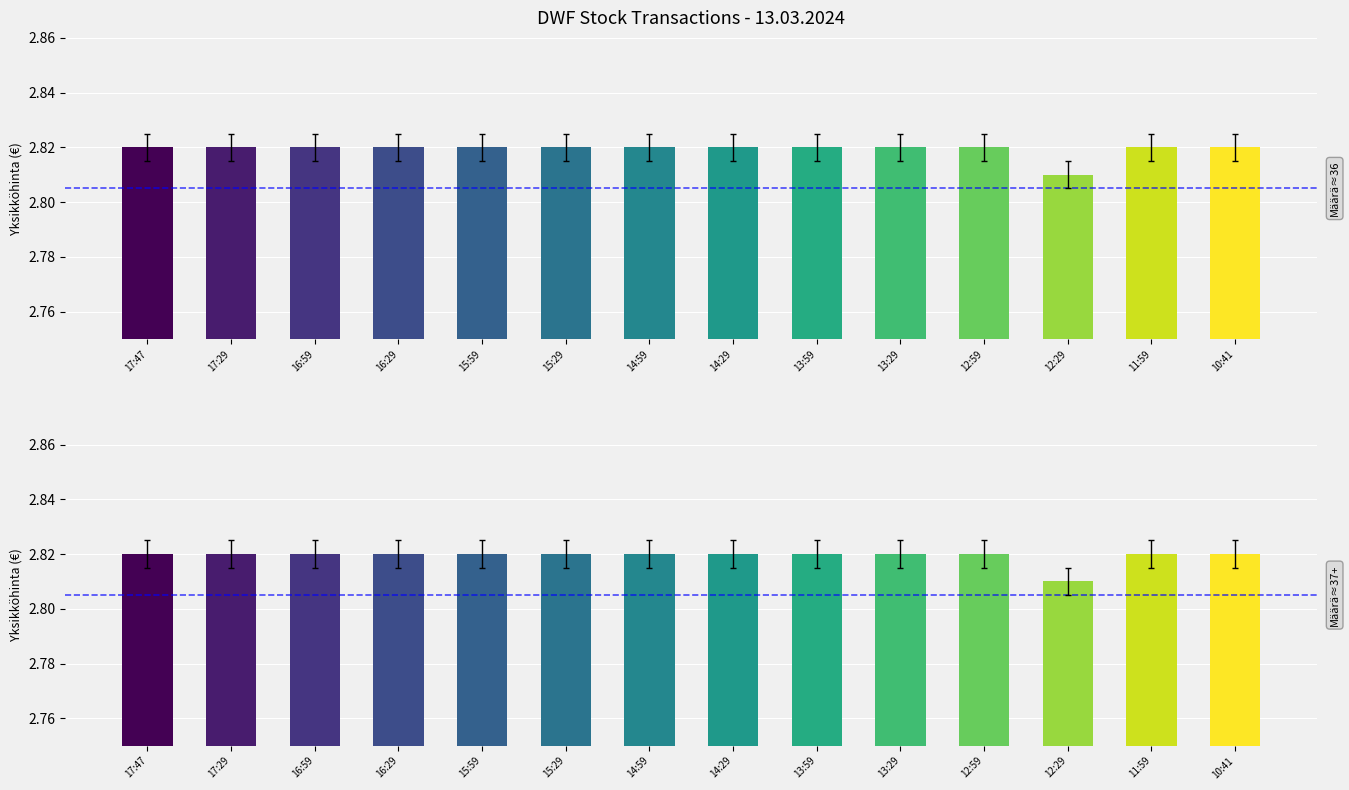

True or false: the data shows 2.8 at 14:29.

True